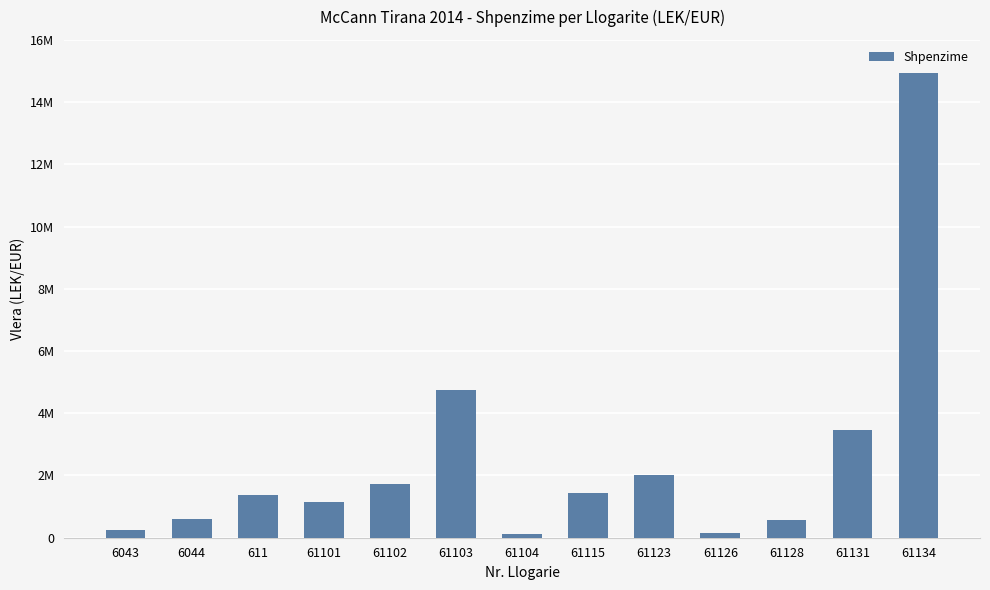

Which category has the highest value across all series?

61134